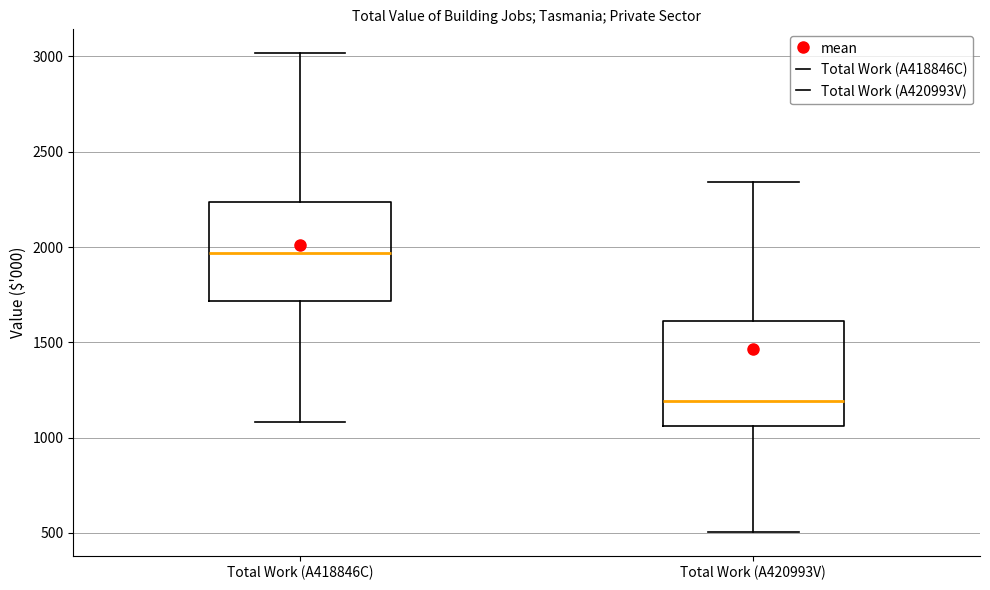

Reading left to right, transcribe this box plot: for each box, give where its median line is, the range the box spans, and where its two whiskers end, as read against the y-axis. The values are not printed on the chart, so give them approximately, as read against the axis.

Total Work (A418846C): median 1950, box 1700 to 2250, whiskers 1100 to 3000
Total Work (A420993V): median 1200, box 1050 to 1600, whiskers 500 to 2350